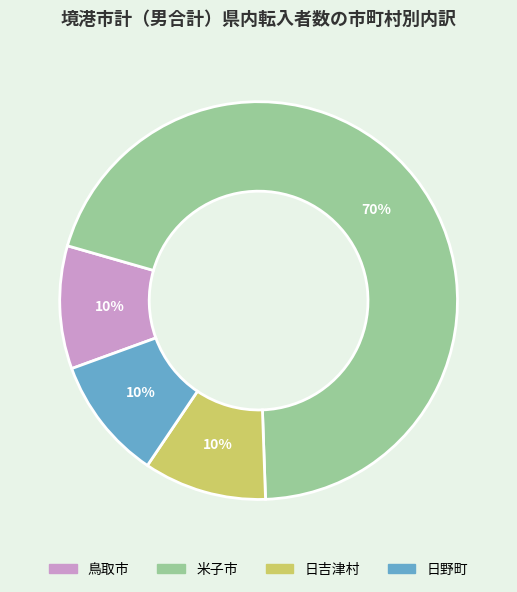

Is 日野町 the majority of the pie?

No